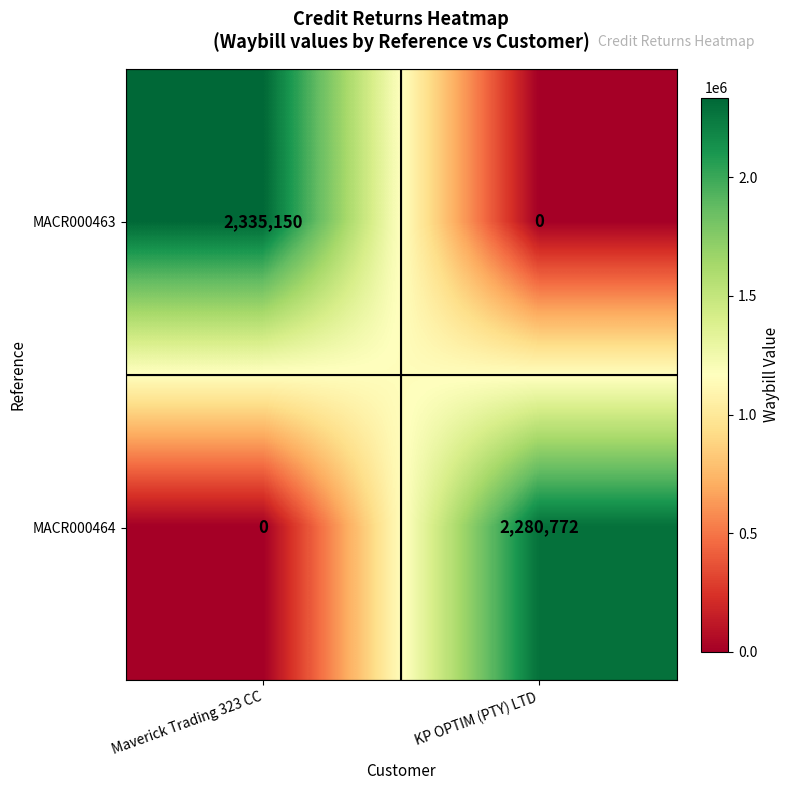

Count the number of data series in this chart.

2